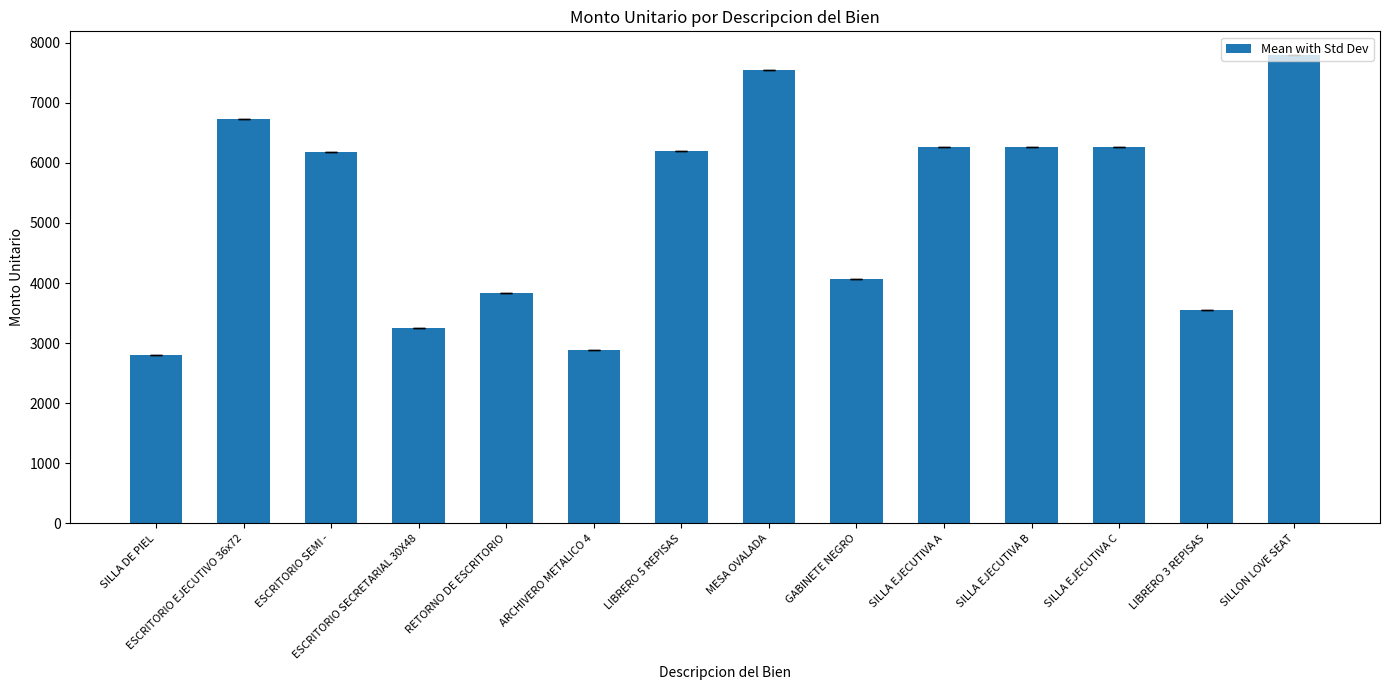

What is the minimum value shown in the chart?

2799.0